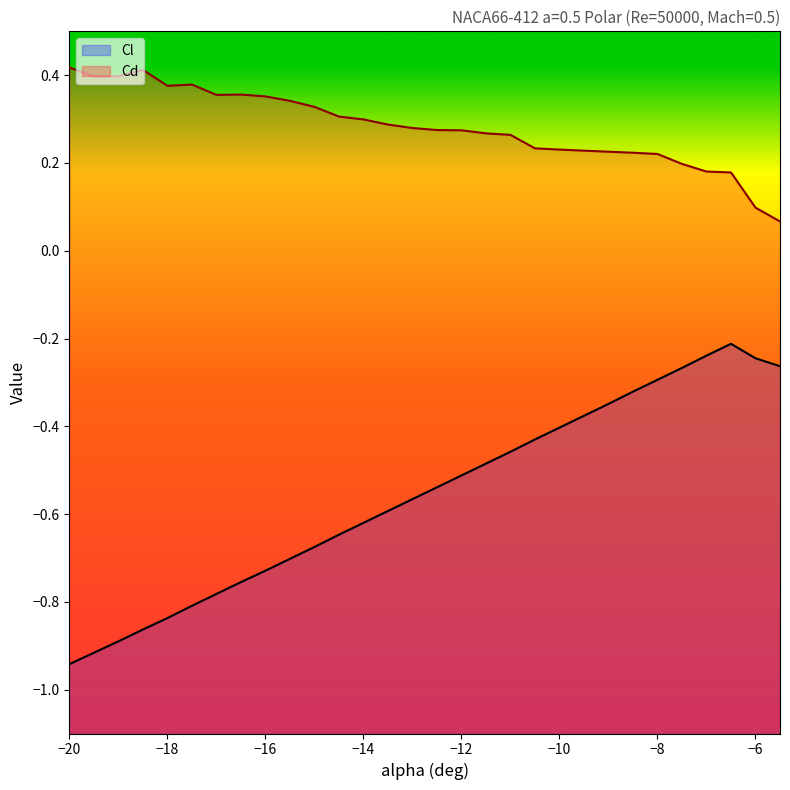

What is the total value across all series at -12?

-0.2